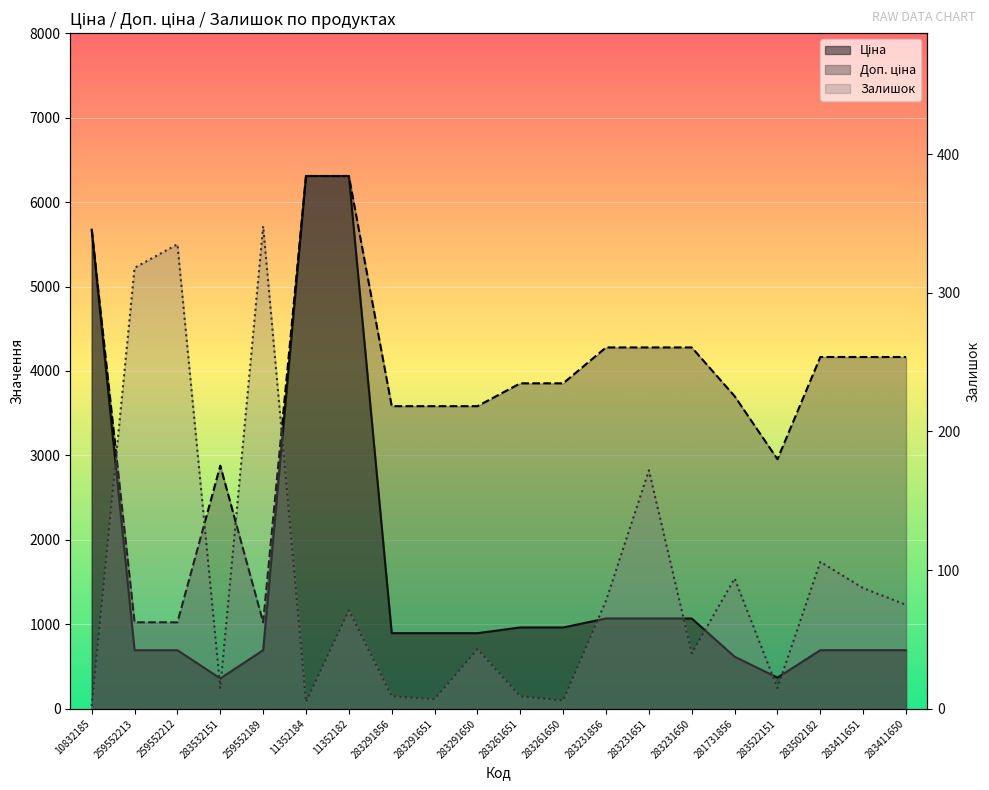

True or false: Залишок has more than 1 points higher than both neighbors.

True